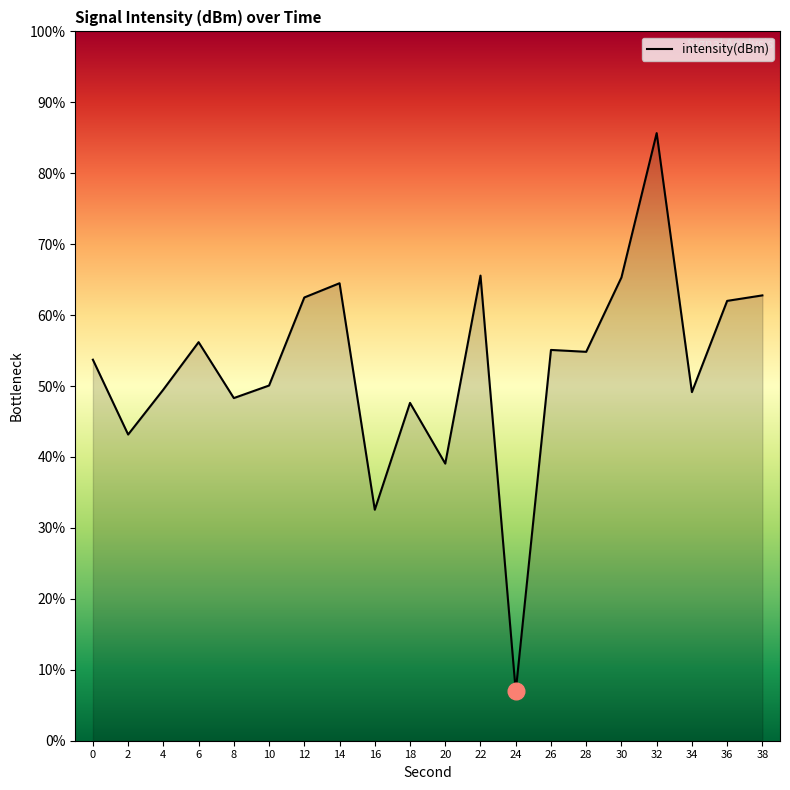

What value does the data have at 38?

62.8